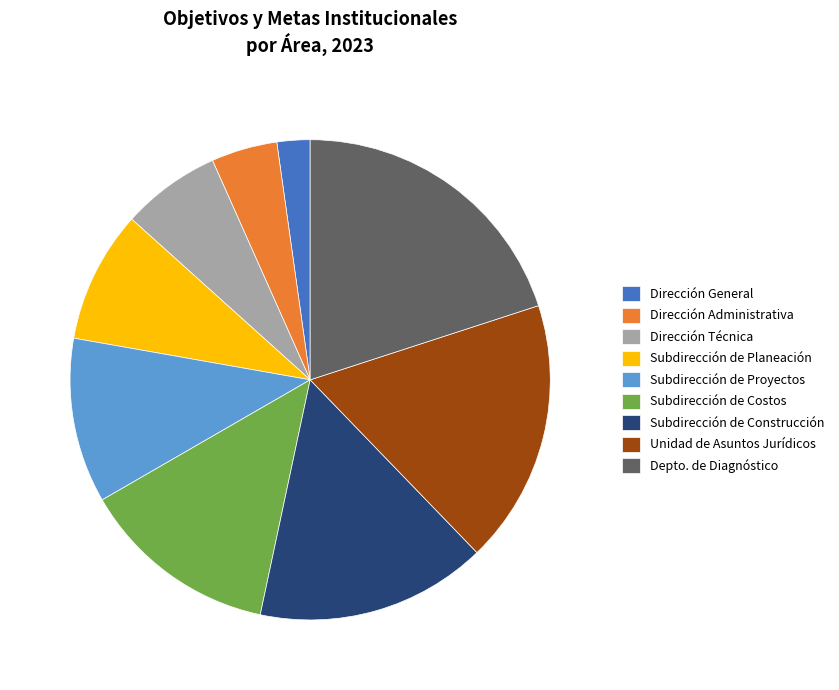

Rank the categories by value from highest to lowest.

Depto. de Diagnóstico, Unidad de Asuntos Jurídicos, Subdirección de Construcción, Subdirección de Costos, Subdirección de Proyectos, Subdirección de Planeación, Dirección Técnica, Dirección Administrativa, Dirección General